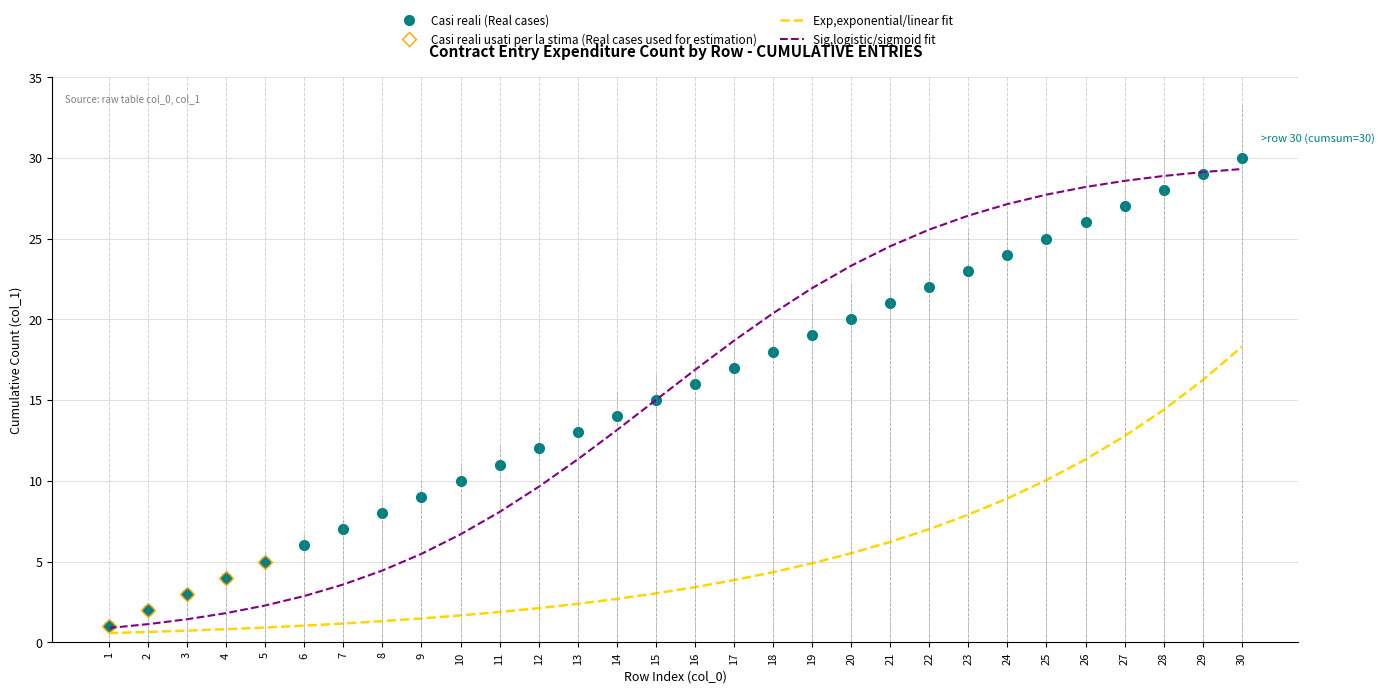

True or false: Exp,exponential/linear fit and Casi reali (Real cases) cross at least once.

False